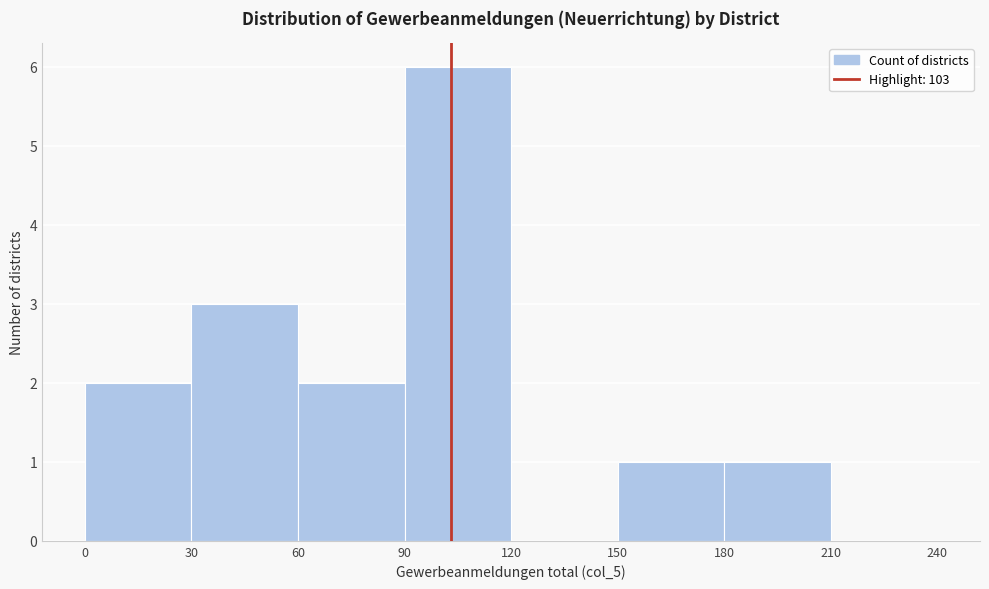

Reading left to right, list every bar in this chart as the range it spans on the x-axis followed by its height. The values are not printed on the chart, so give them approximately, as read against the axis.

0 to 30: 2
30 to 60: 3
60 to 90: 2
90 to 120: 6
120 to 150: 0
150 to 180: 1
180 to 210: 1
210 to 240: 0